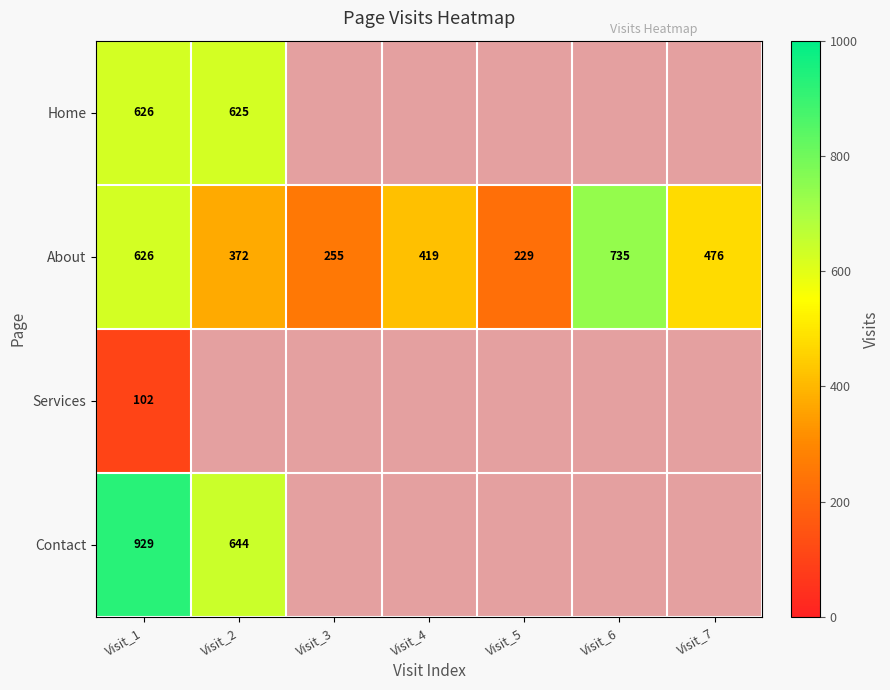

The About series shows 85 at Visit_4. True or false?

False